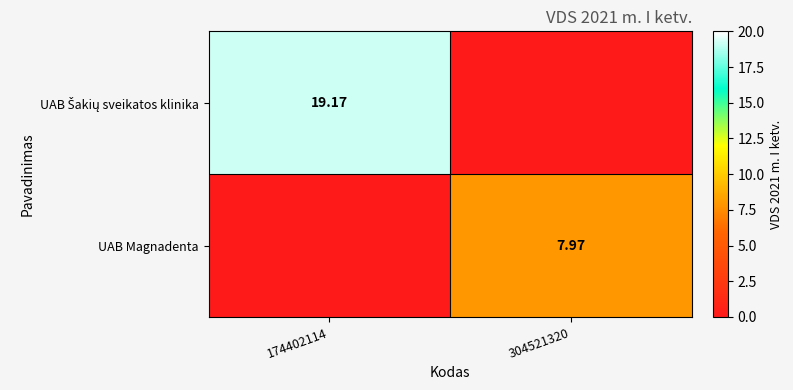

What is the average value of the UAB Šakių sveikatos klinika series?

9.6